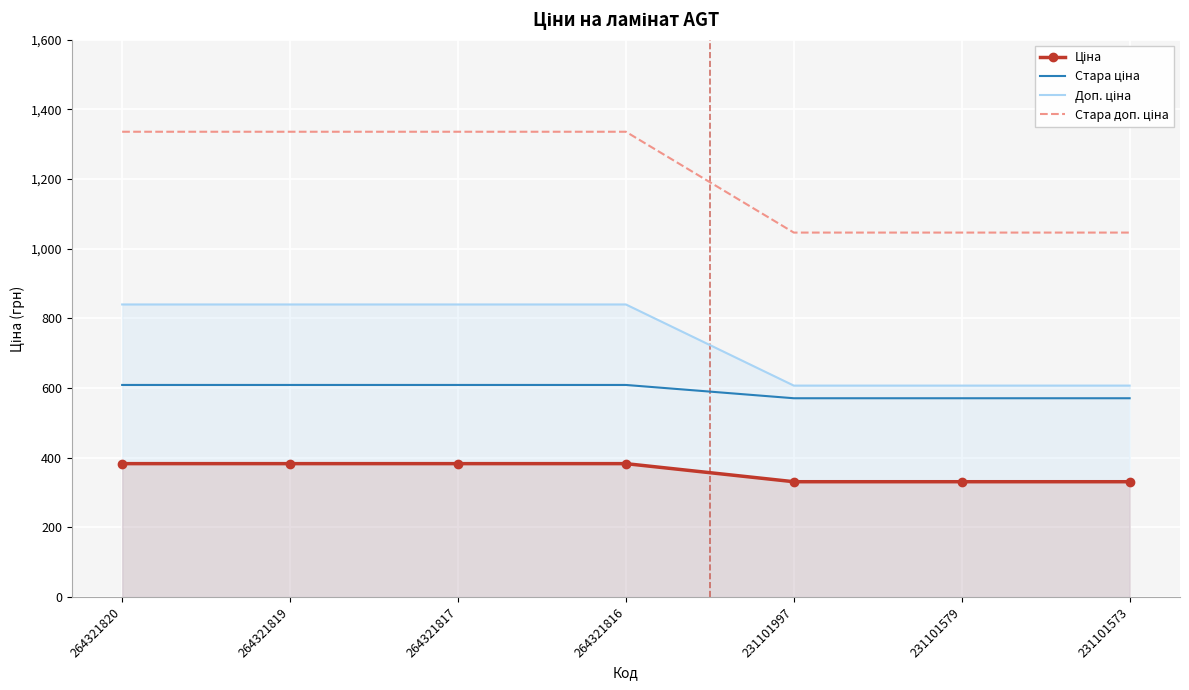

Where does the Ціна series first go above 382?

264321820